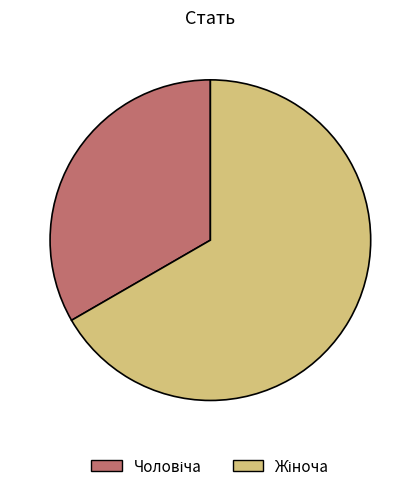

Does any single category account for the majority?

Yes